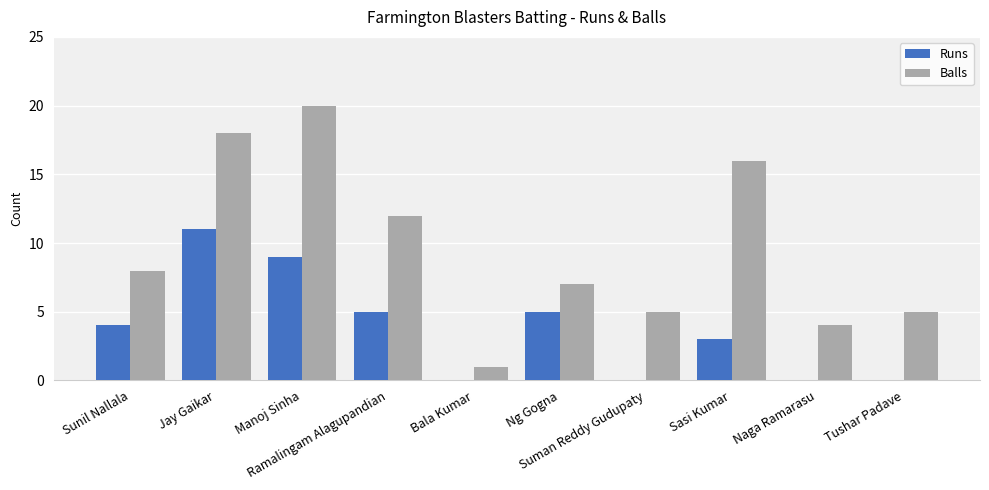

Which series has the largest total across all categories?

Balls